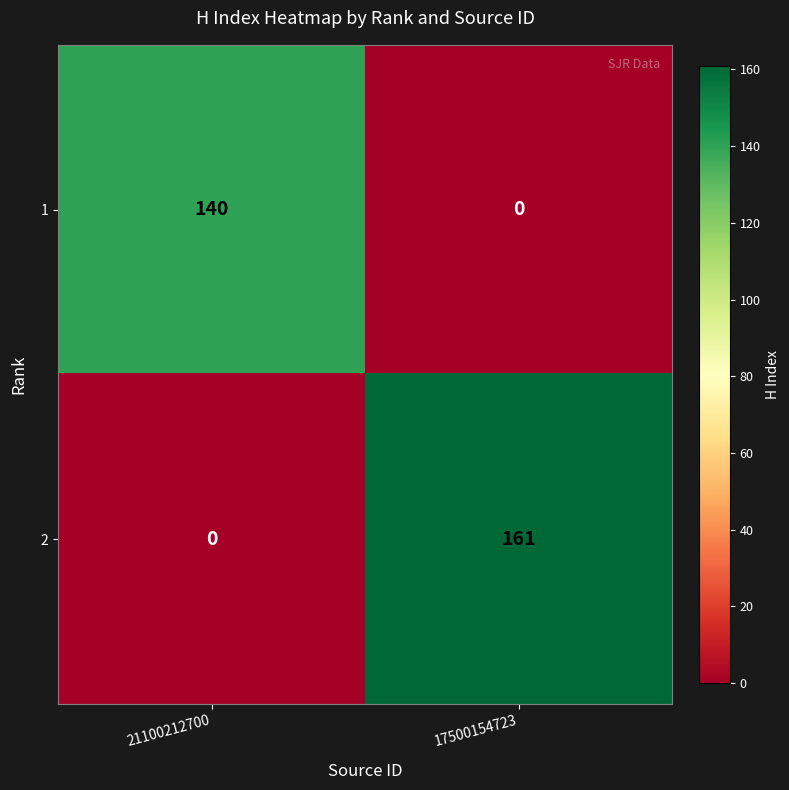

At which label is 2 closest to 80?

21100212700